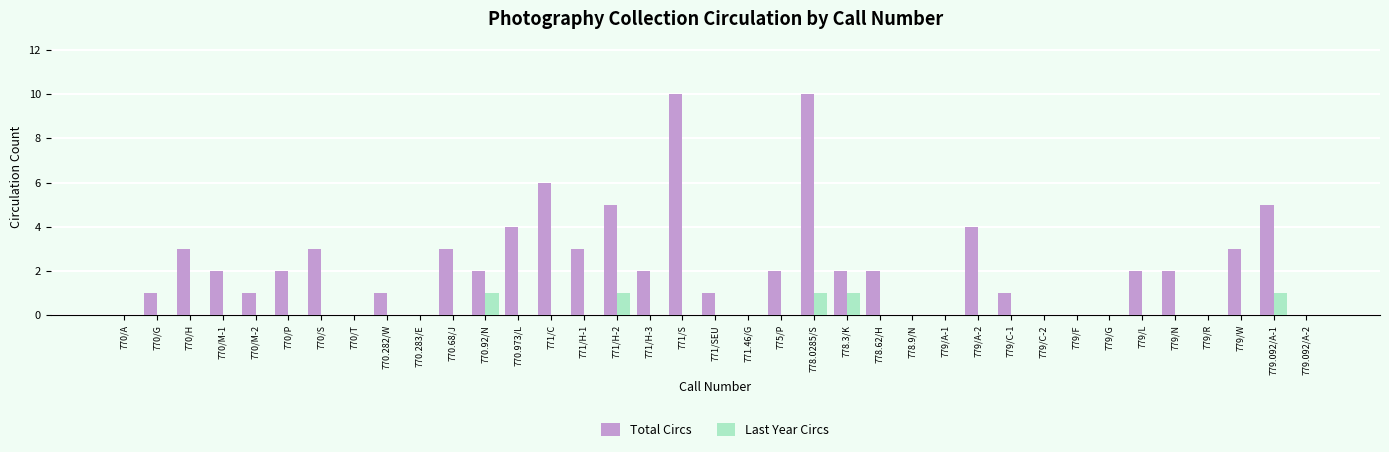

Is the value of Last Year Circs at 771/H-3 greater than the value of Total Circs at 770/M-2?

No